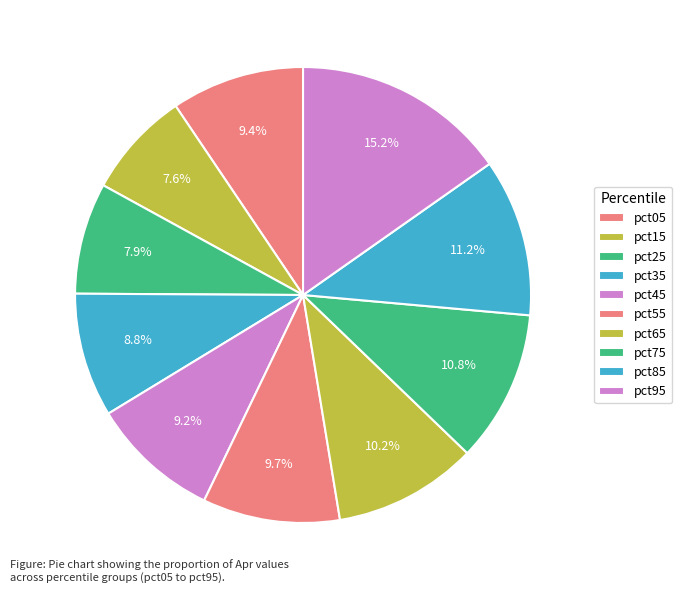

Which slice is the smallest?

pct15